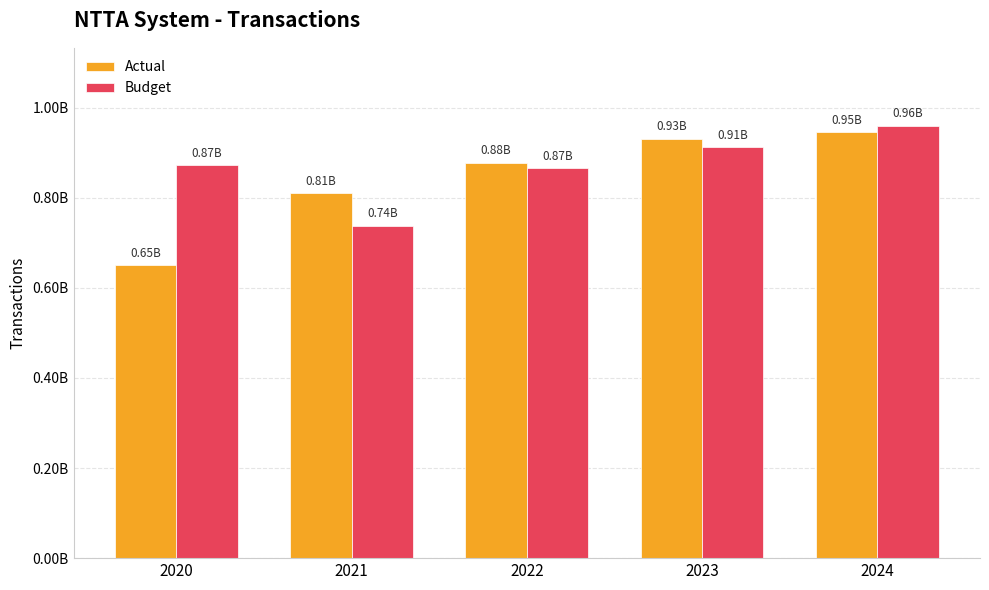

Is the value of Actual at 2021 greater than the value of Budget at 2022?

No